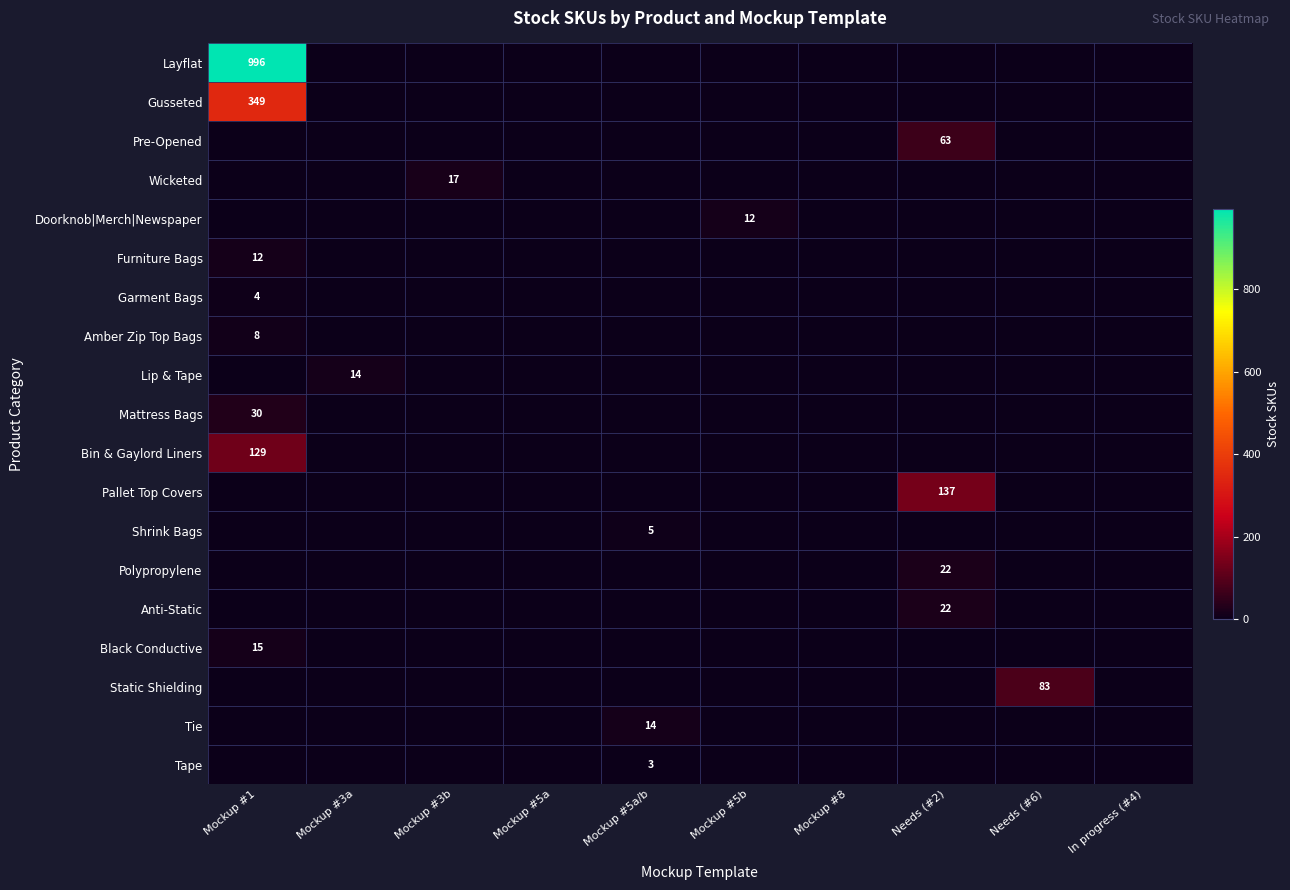

The Black Conductive series shows 15 at Mockup #1. True or false?

True